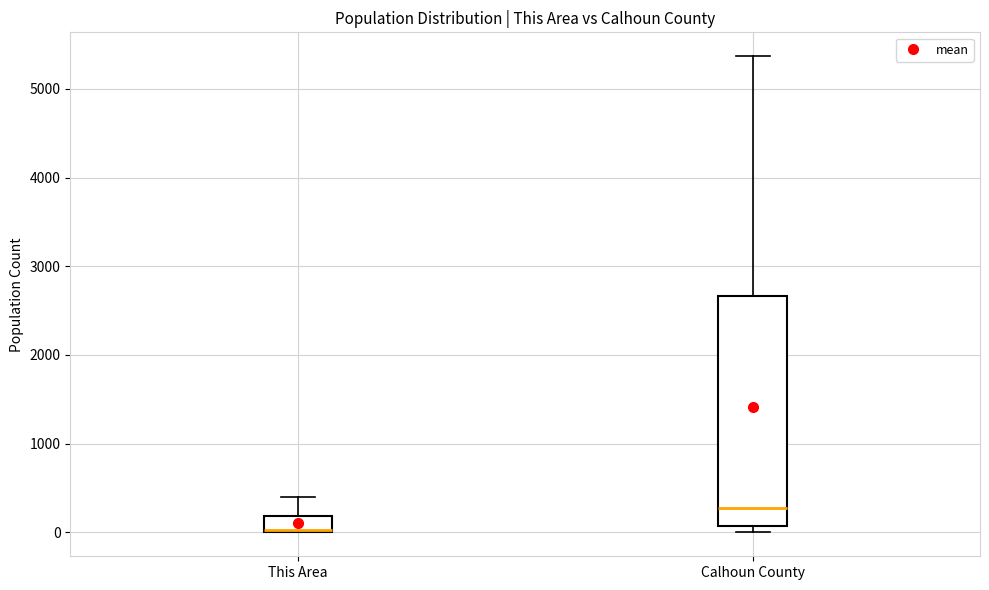

Comparing the boxes themselves (not the whiskers), which one is the tallest?

Calhoun County